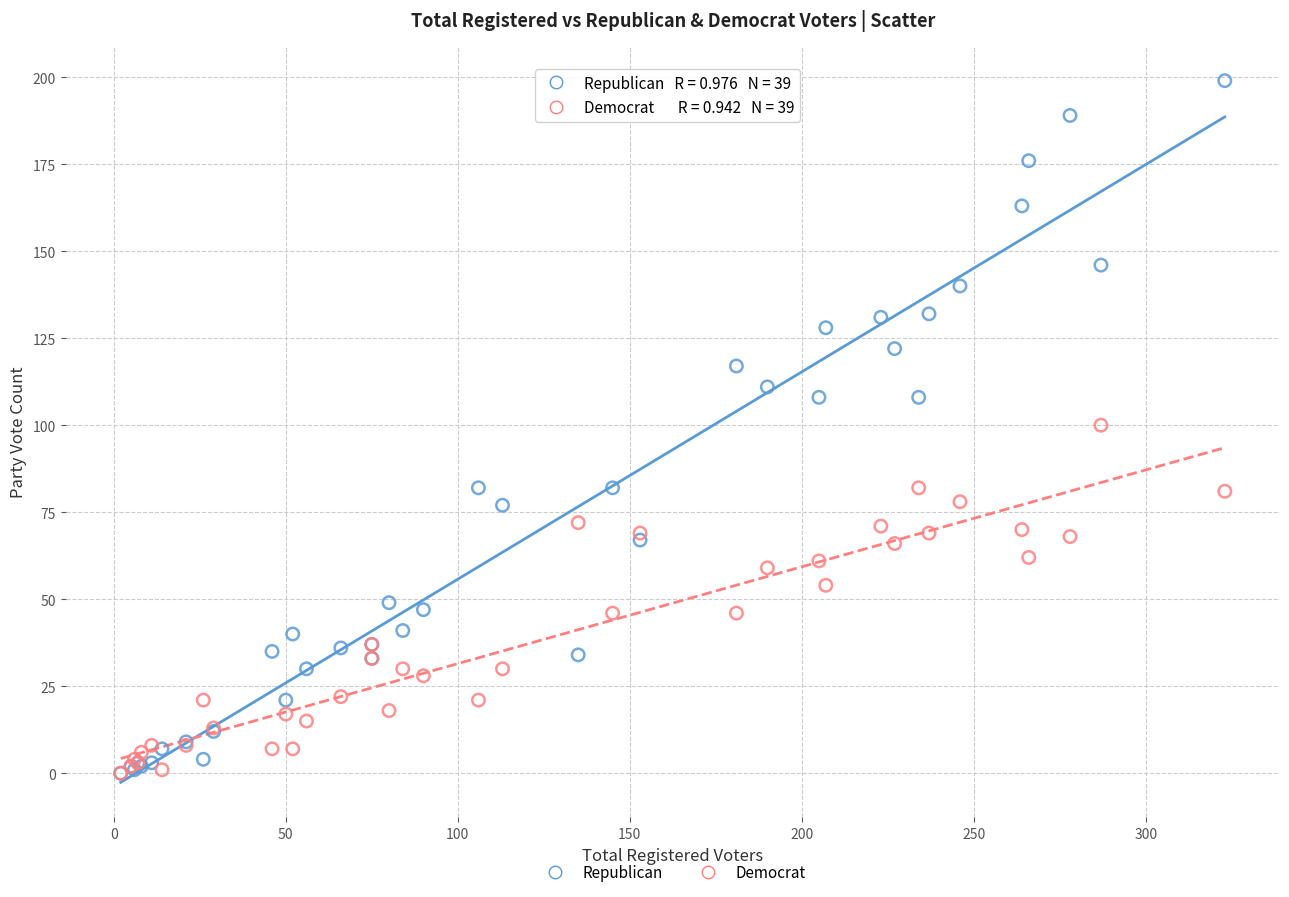

Which series contains the highest Y value?

Republican